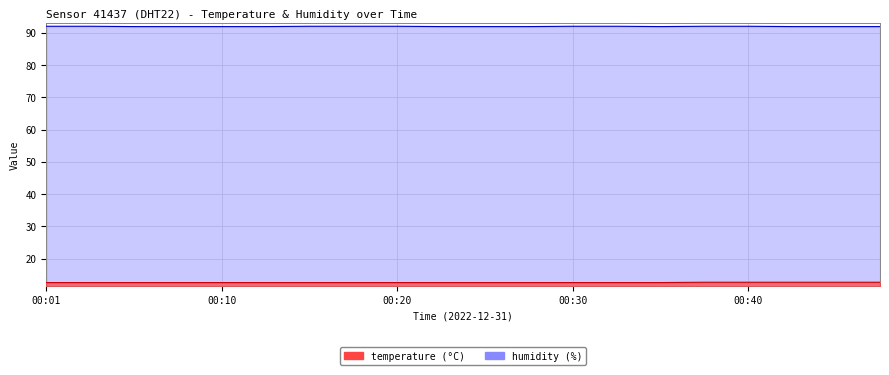

What are all the series names shown in the legend?

temperature, humidity